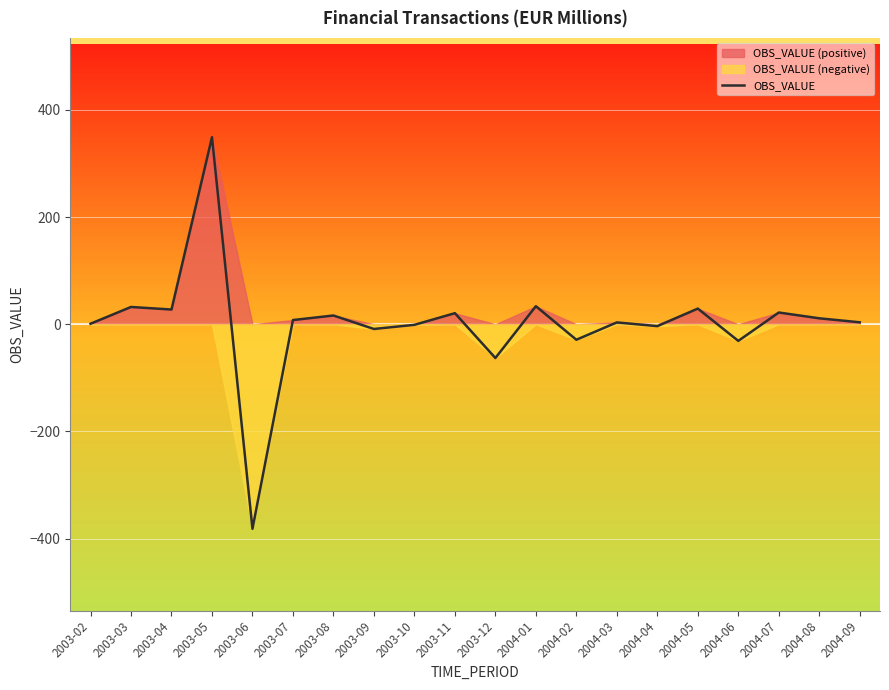

True or false: there are more than 2 points higher than both neighbors.

True